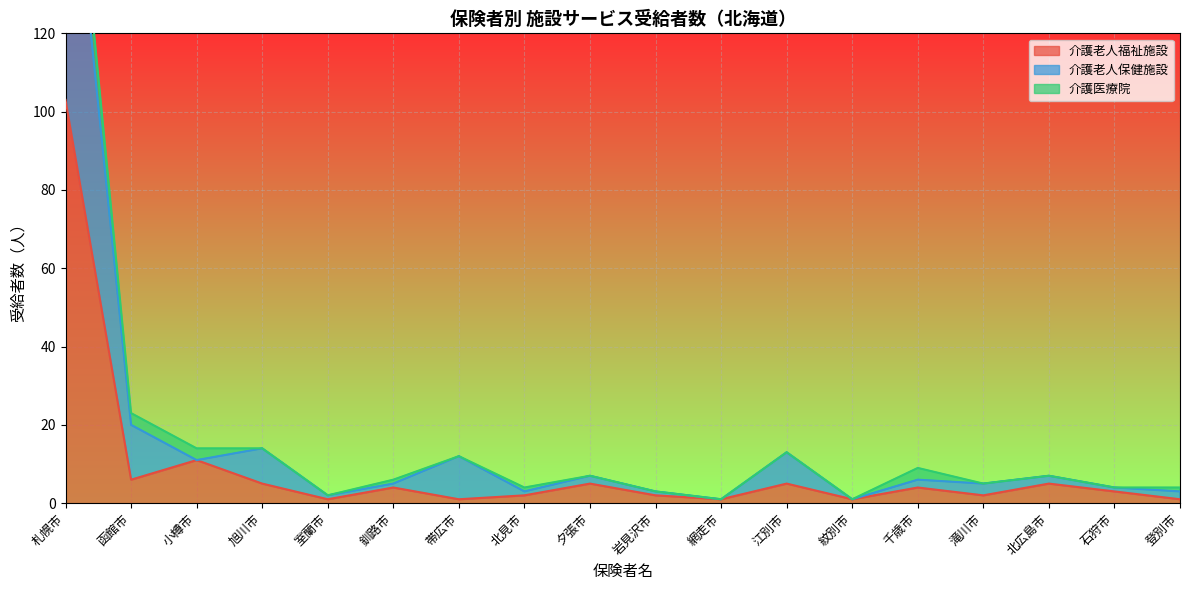

How many interior local peaks does the 介護老人保健施設 series have?

6